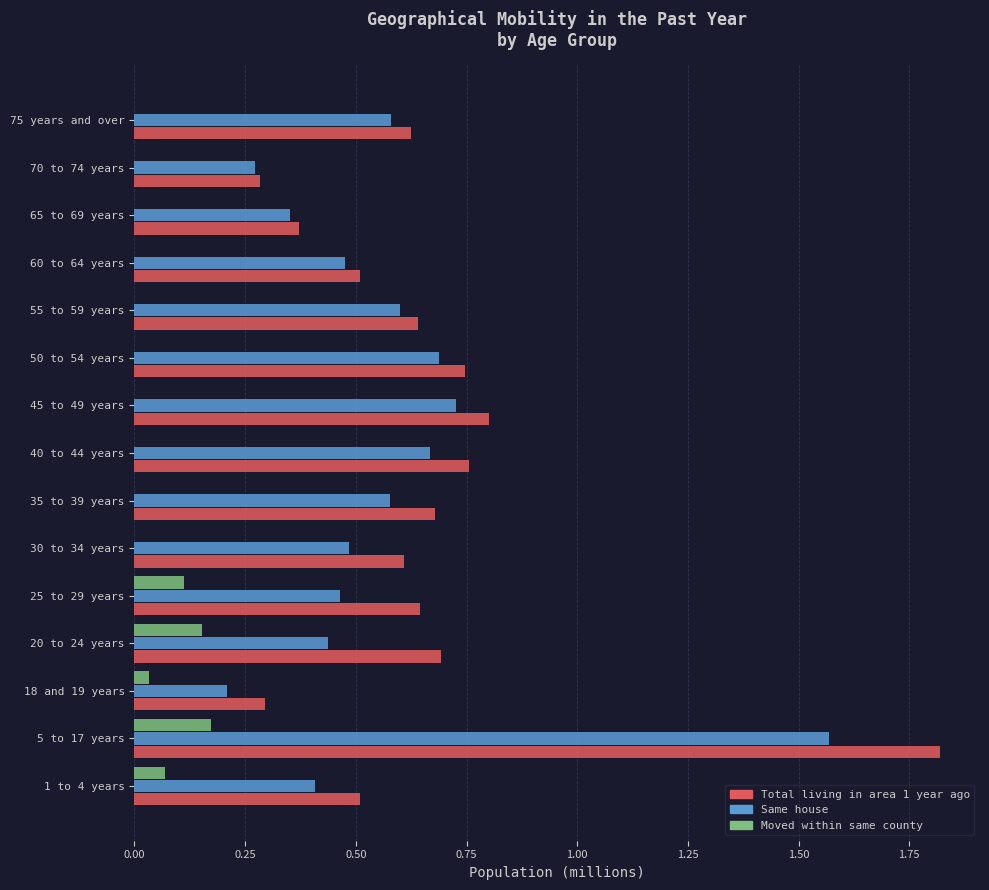

True or false: Moved within same county has a value of -0.1 at 40 to 44 years.

False